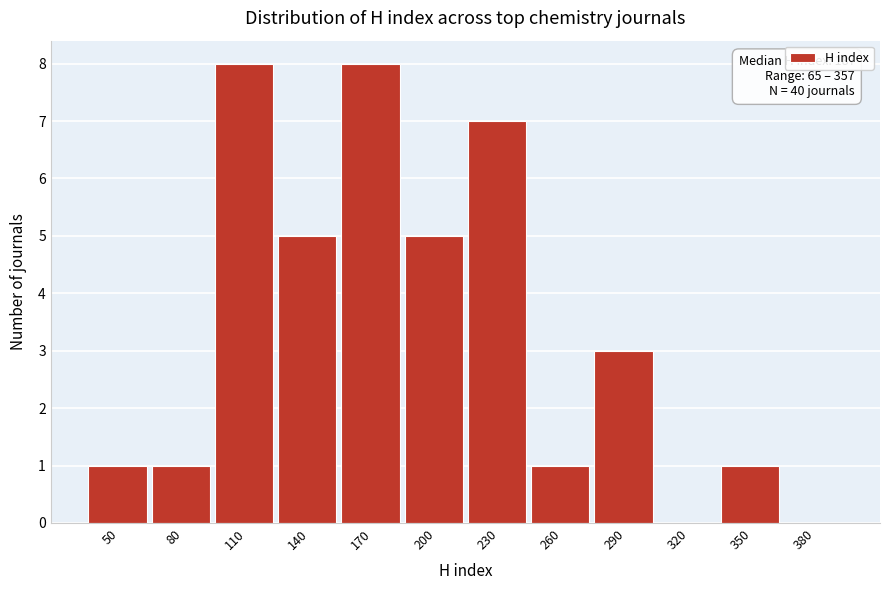

Reading left to right, transcribe all the data shown in this chart.

50=1	80=1	110=8	140=5	170=8	200=5	230=7	260=1	290=3	320=0	350=1	380=0